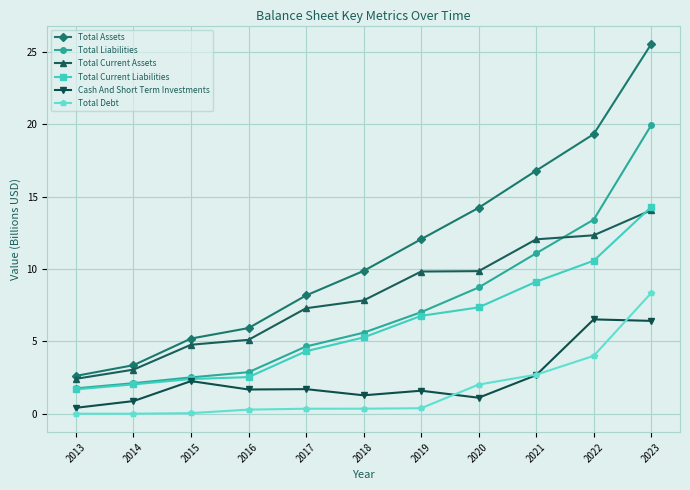

Which series changed the most between 2013 and 2021?

Total Assets